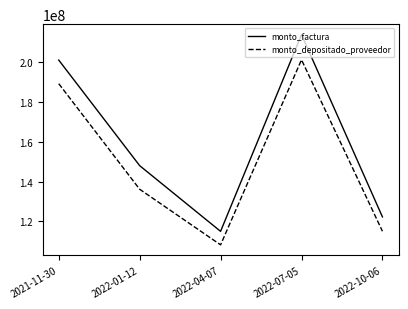

Which series has the largest total across all categories?

monto_factura